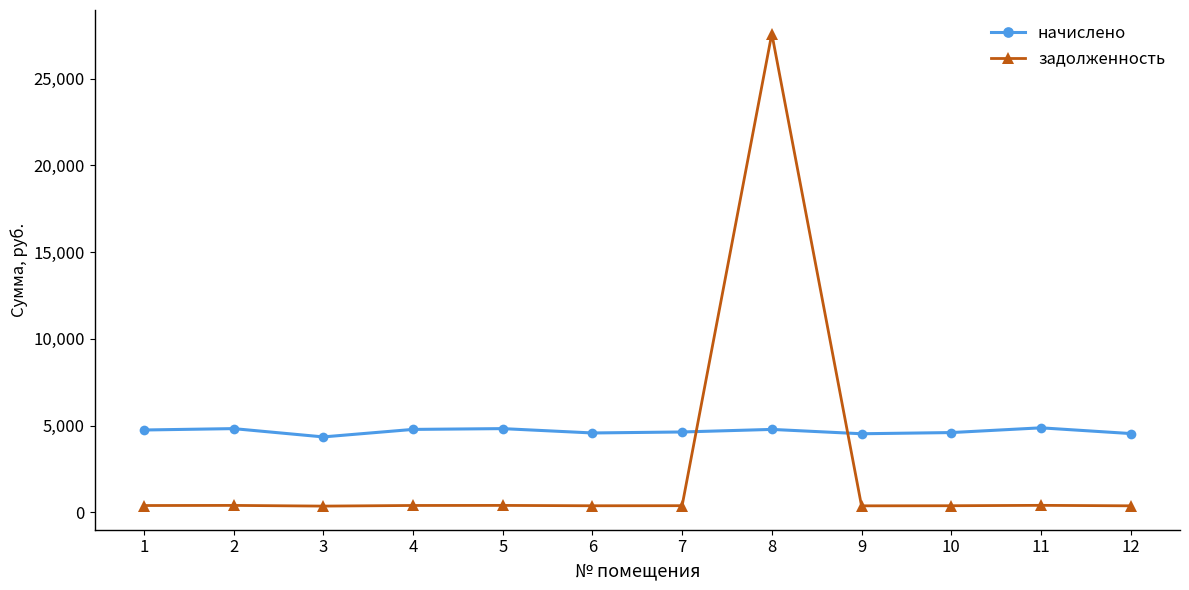

Read the начислено value at 10.

4600.8